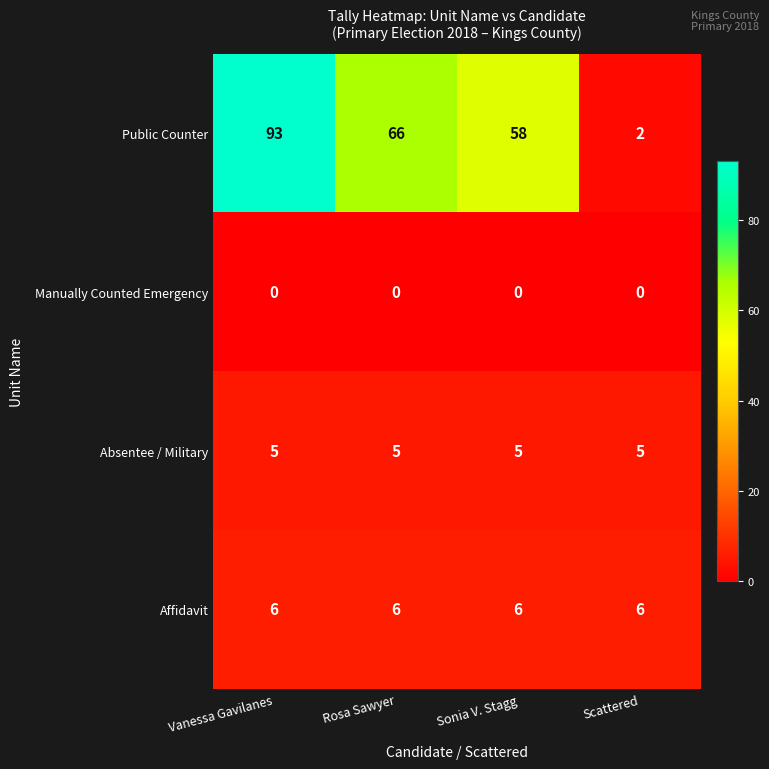

Reading left to right, extract all data points from this chart.

Public Counter: Vanessa Gavilanes=93	Rosa Sawyer=66	Sonia V. Stagg=58	Scattered=2
Manually Counted Emergency: Vanessa Gavilanes=0	Rosa Sawyer=0	Sonia V. Stagg=0	Scattered=0
Absentee / Military: Vanessa Gavilanes=5	Rosa Sawyer=5	Sonia V. Stagg=5	Scattered=5
Affidavit: Vanessa Gavilanes=6	Rosa Sawyer=6	Sonia V. Stagg=6	Scattered=6